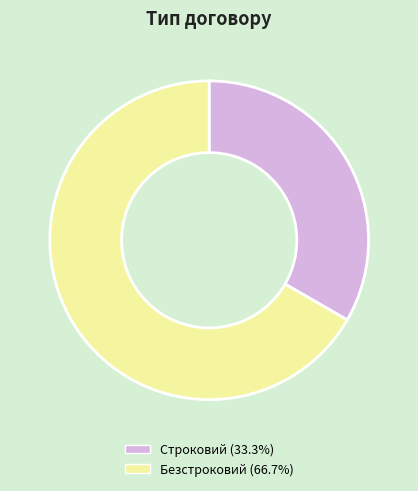

Is the sum of Безстроковий and Строковий greater than half?

Yes